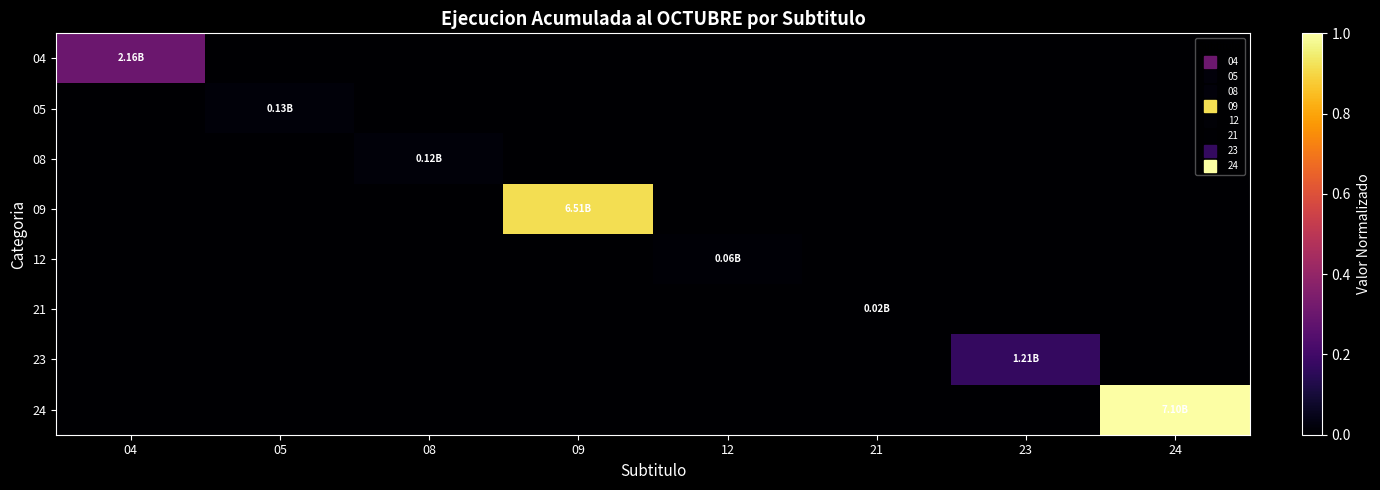

Reading left to right, what are all the values shown in this chart?

04: 04=0.3	05=0.0	08=0.0	09=0.0	12=0.0	21=0.0	23=0.0	24=0.0
05: 04=0.0	05=0.0	08=0.0	09=0.0	12=0.0	21=0.0	23=0.0	24=0.0
08: 04=0.0	05=0.0	08=0.0	09=0.0	12=0.0	21=0.0	23=0.0	24=0.0
09: 04=0.0	05=0.0	08=0.0	09=0.9	12=0.0	21=0.0	23=0.0	24=0.0
12: 04=0.0	05=0.0	08=0.0	09=0.0	12=0.0	21=0.0	23=0.0	24=0.0
21: 04=0.0	05=0.0	08=0.0	09=0.0	12=0.0	21=0.0	23=0.0	24=0.0
23: 04=0.0	05=0.0	08=0.0	09=0.0	12=0.0	21=0.0	23=0.2	24=0.0
24: 04=0.0	05=0.0	08=0.0	09=0.0	12=0.0	21=0.0	23=0.0	24=1.0